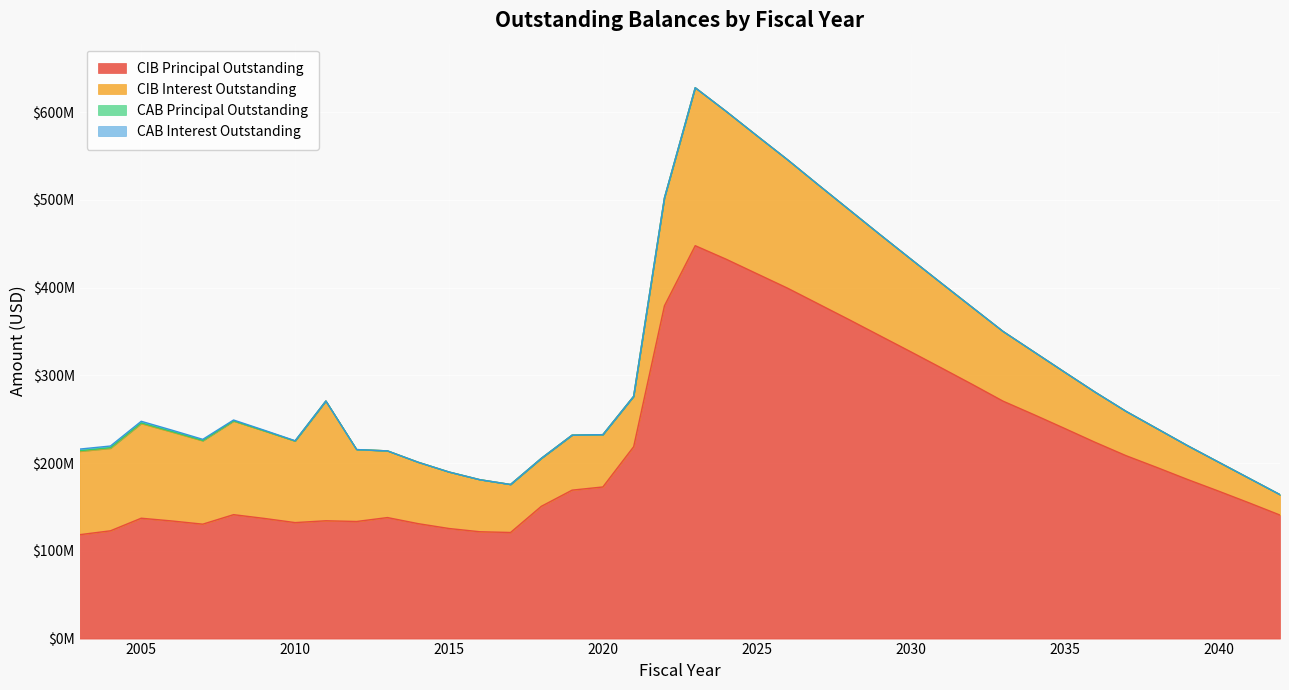

The value of CAB Interest Outstanding at 2027 is -917329.7. True or false?

False